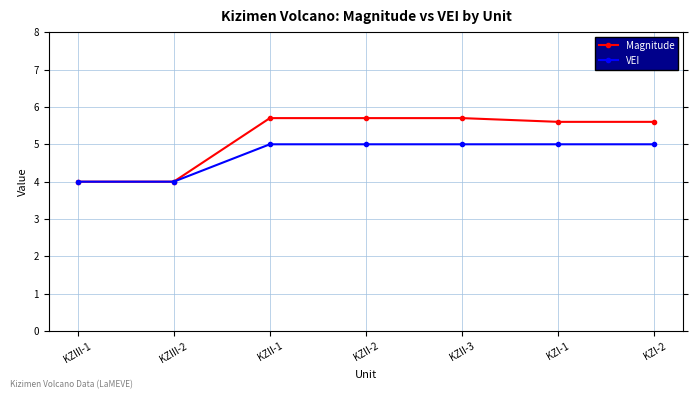

What is the label of the 5th point from the left?

KZII-3